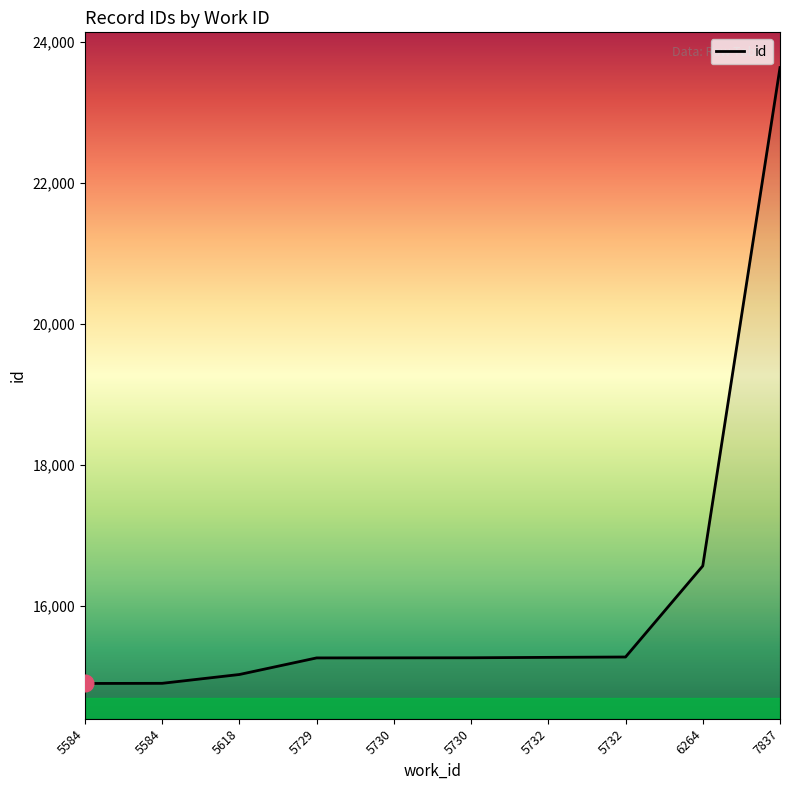

What is the average value?

16142